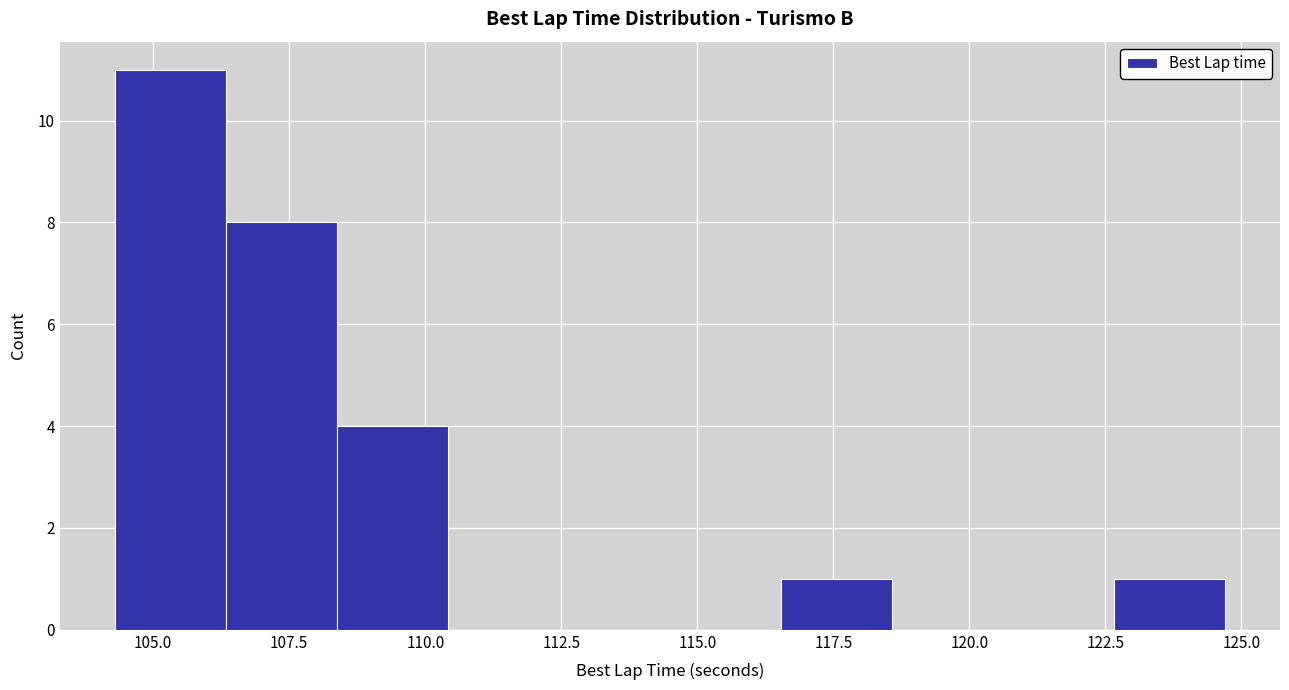

Reading left to right, list every bar in this chart as the range it spans on the x-axis followed by its height. Neither the bar edges nor the heights are printed on the chart, so give them approximately, as read against the axes.

104.5 to 106.5: 11
106.5 to 108.5: 8
108.5 to 110.5: 4
110.5 to 112.5: 0
112.5 to 114.5: 0
114.5 to 116.5: 0
116.5 to 118.5: 1
118.5 to 120.5: 0
120.5 to 122.5: 0
122.5 to 124.5: 1